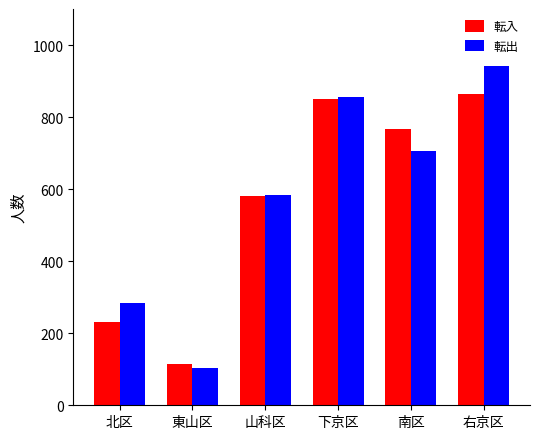

Is the value of 転出 at 右京区 greater than the value of 転入 at 南区?

Yes